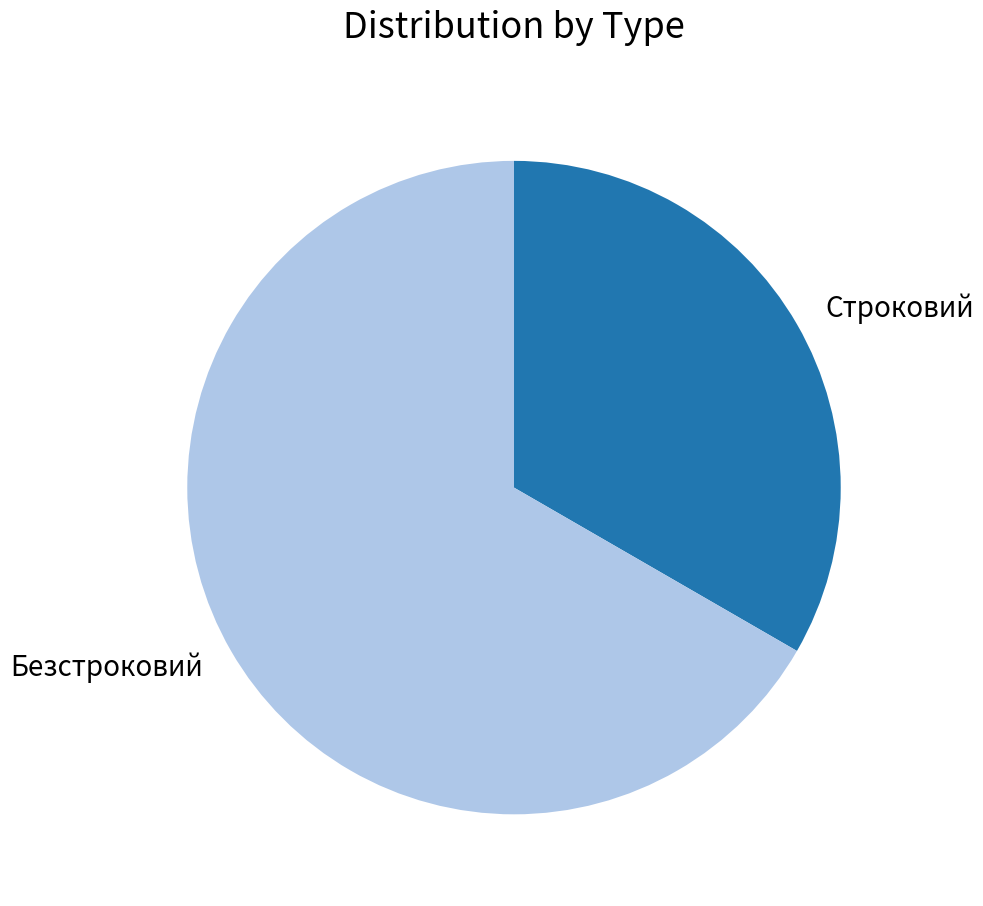

What is the ratio of the value at Безстроковий to the value at Строковий?

2.0